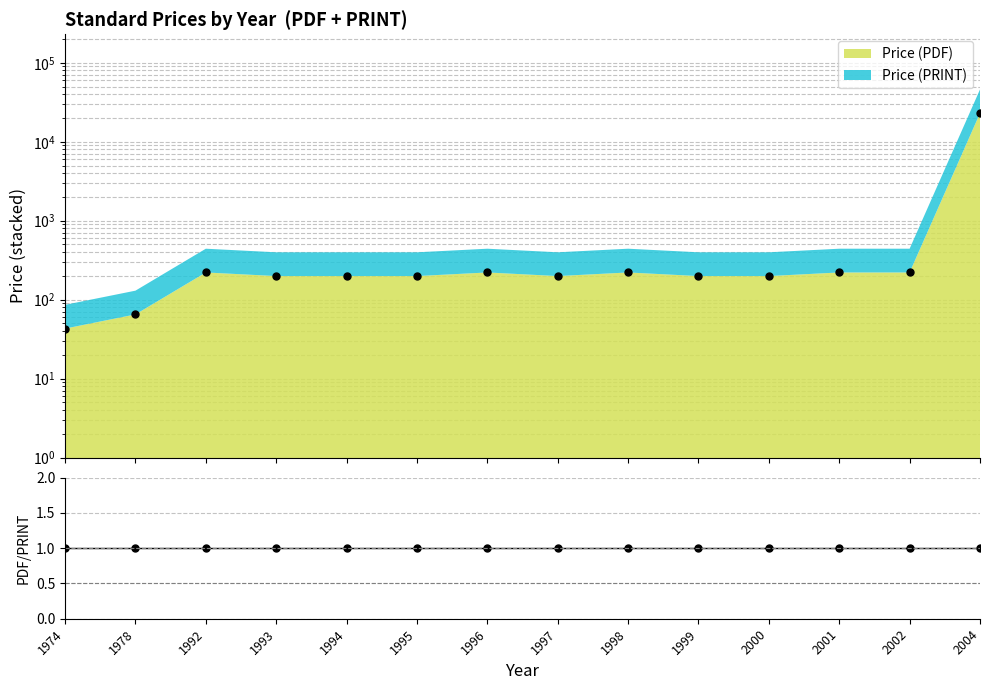

What is the average value of the Da series?

1815